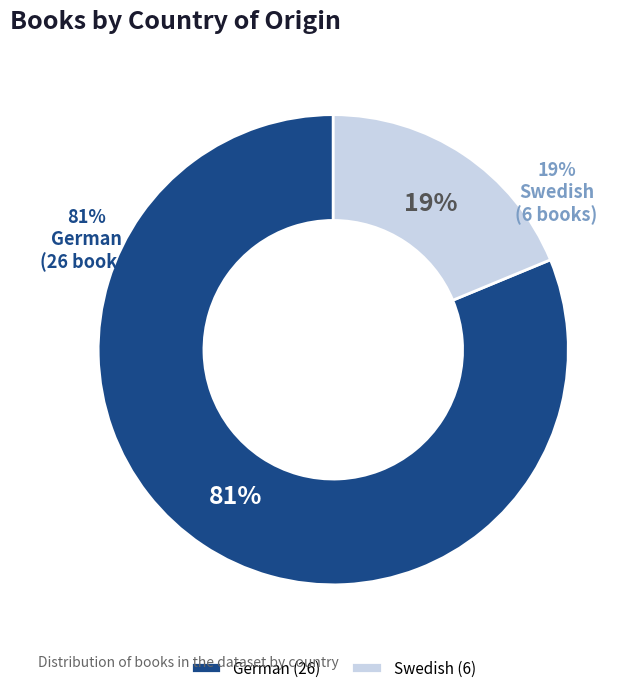

Which category has the smallest portion of the pie?

Swedish